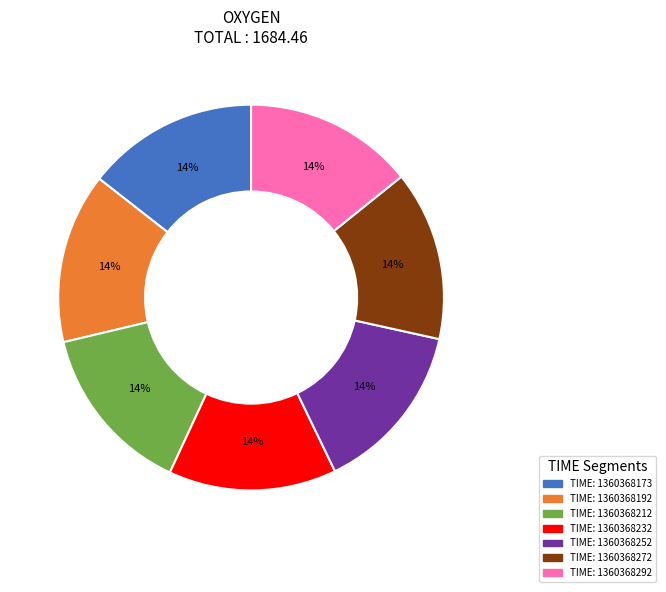

Is it true that TIME: 1360368292 is 14% of the pie?

True